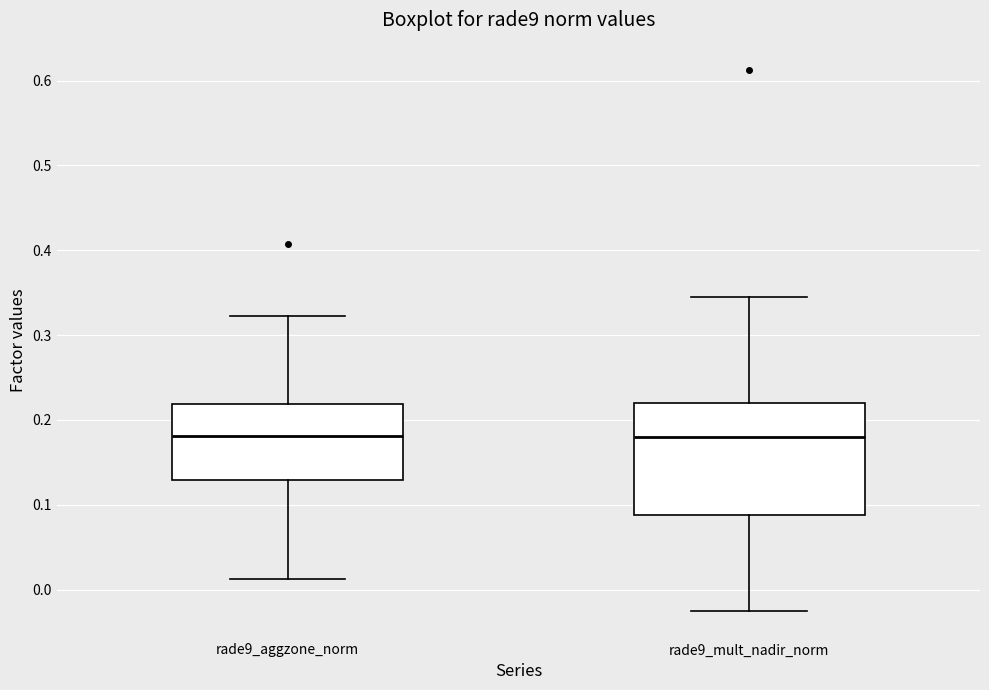

Reading left to right, transcribe this box plot: for each box, give where its median line is, the range the box spans, and where its two whiskers end, as read against the y-axis. The values are not printed on the chart, so give them approximately, as read against the axis.

rade9_aggzone_norm: median 0.18, box 0.13 to 0.22, whiskers 0.01 to 0.32
rade9_mult_nadir_norm: median 0.18, box 0.09 to 0.22, whiskers -0.03 to 0.35